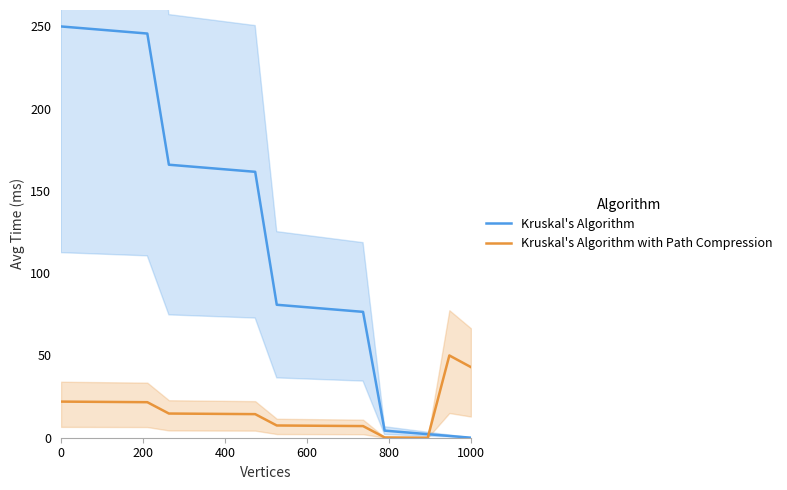

What is the highest value of the Kruskal's Algorithm series?

250.0